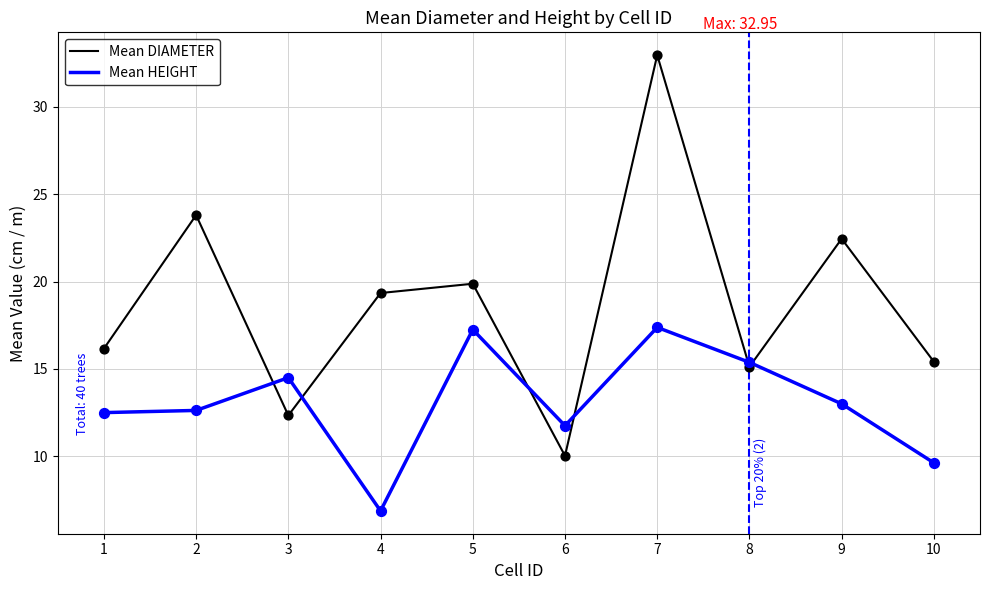

Which series changed the most between 7 and 9?

Mean DIAMETER